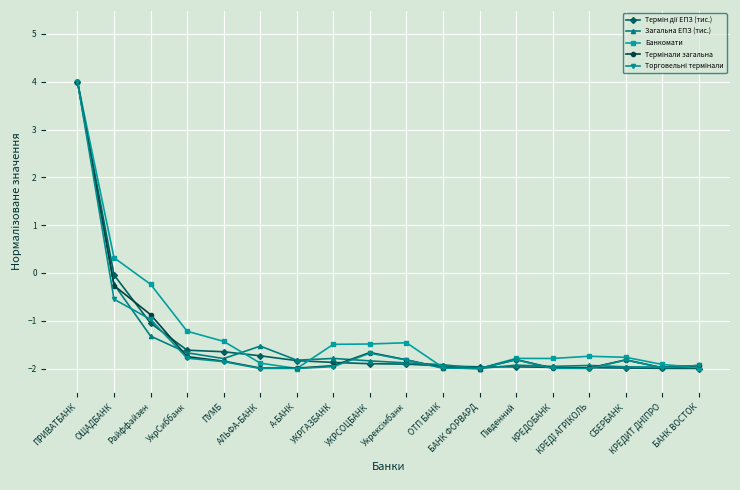

What is the smallest value displayed?

-2.0